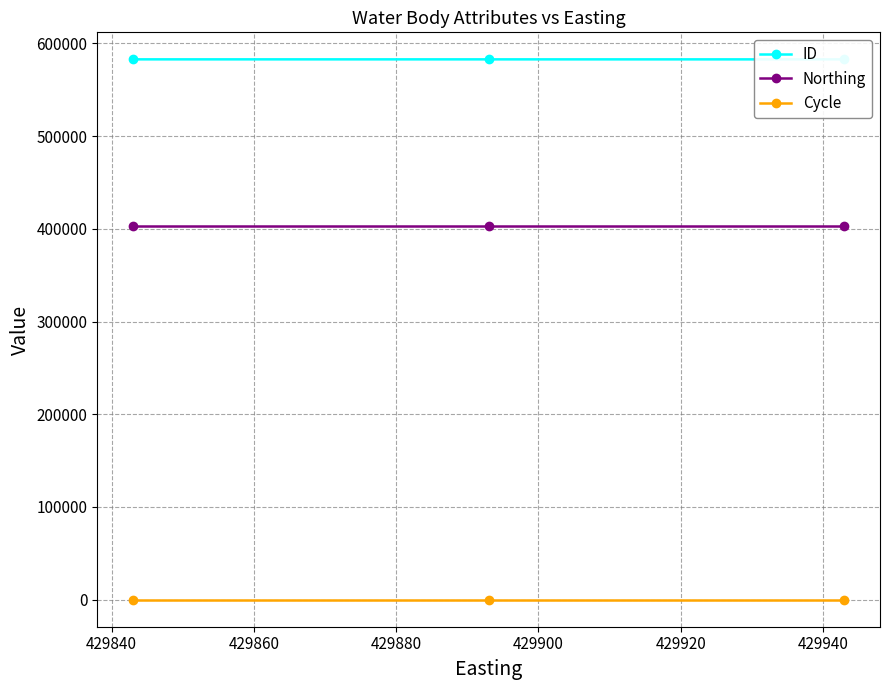

At how many categories does at least one series exceed 385334?

3